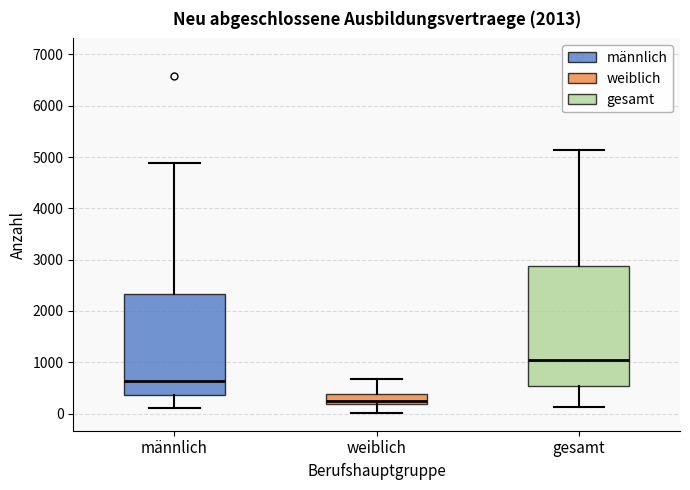

Comparing the boxes themselves (not the whiskers), which one is the tallest?

gesamt